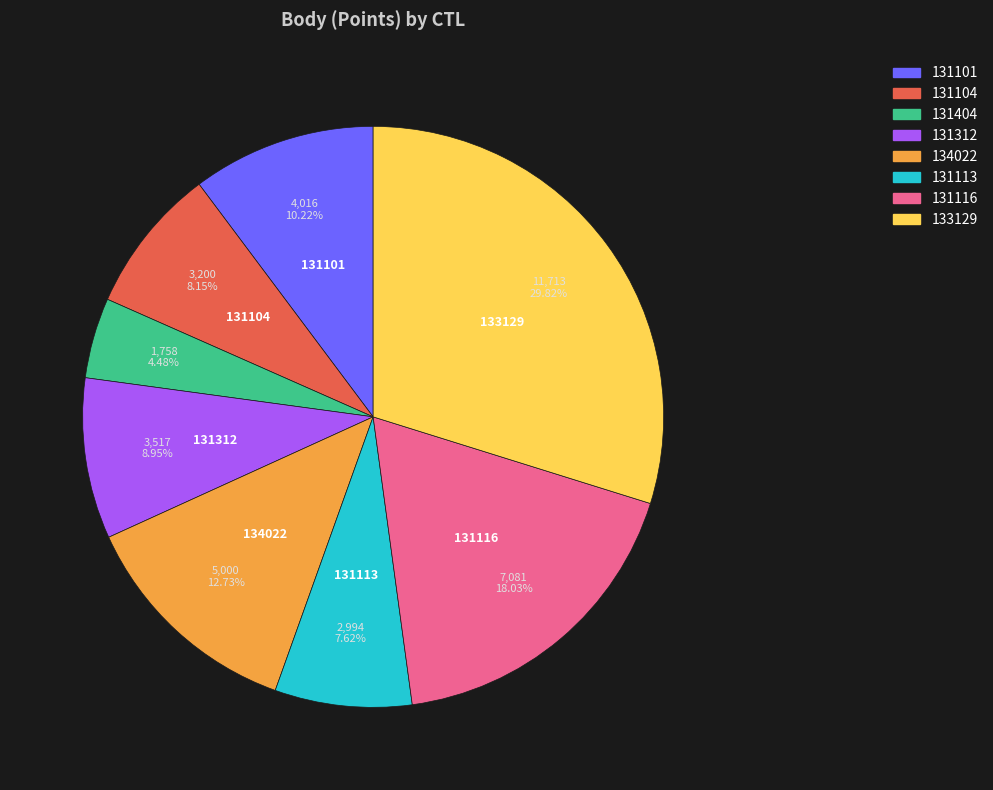

How many segments does this pie chart have?

8